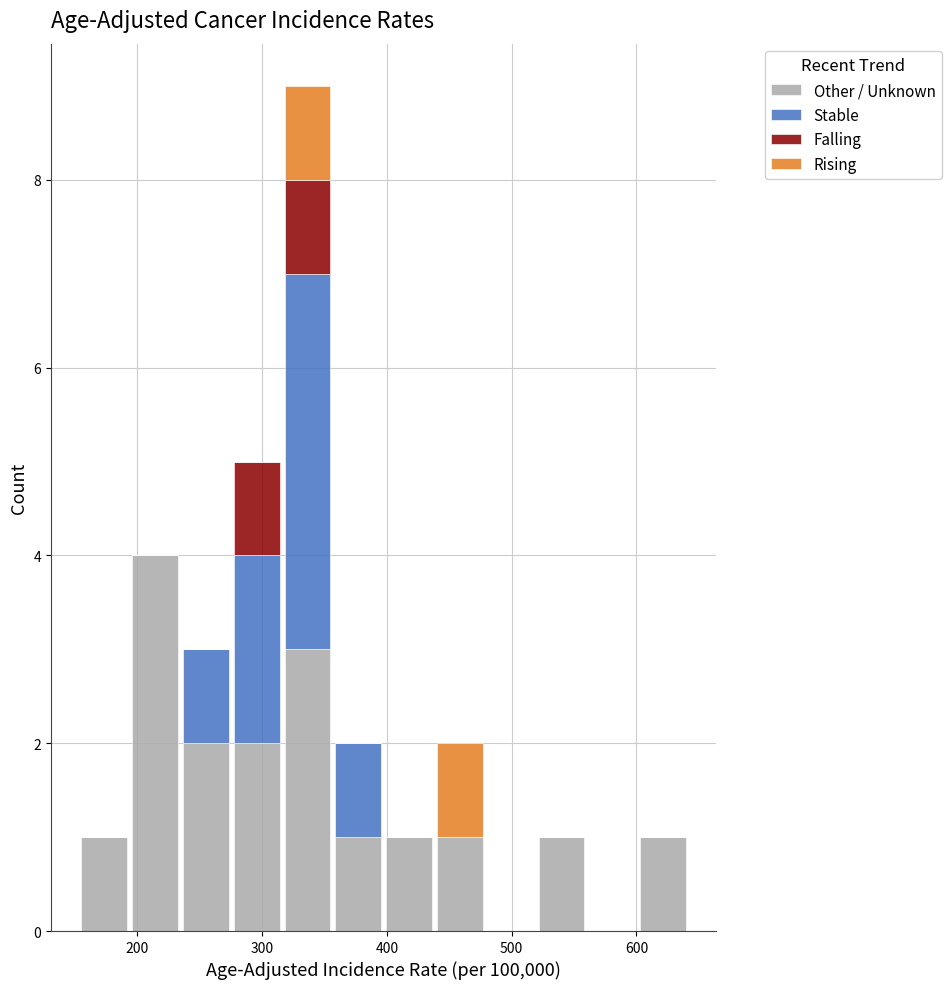

Which range on the x-axis has the tallest stacked bar (by total height)?

320 to 360